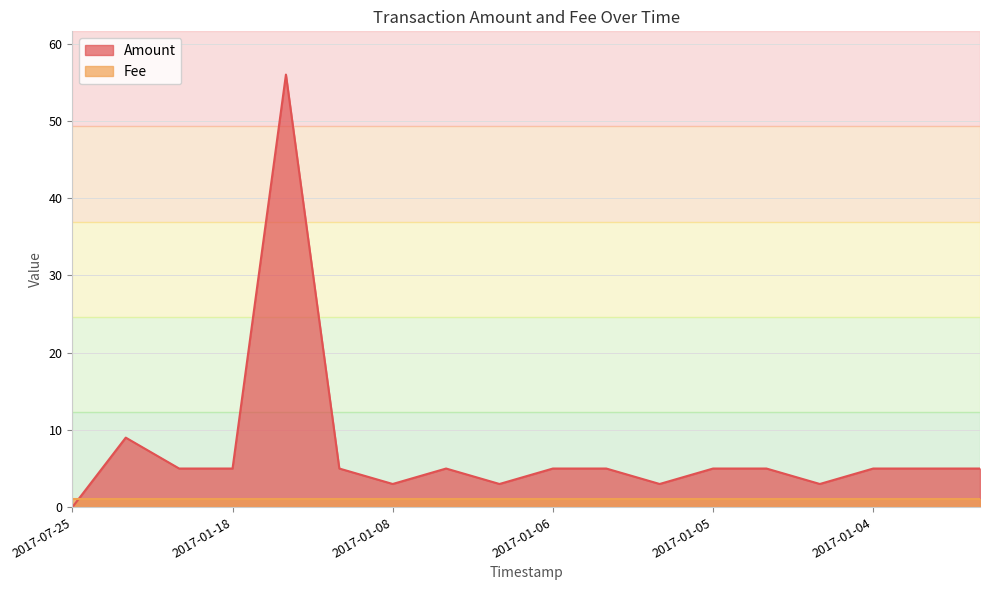

Does the chart display data point markers on the line(s)?

No